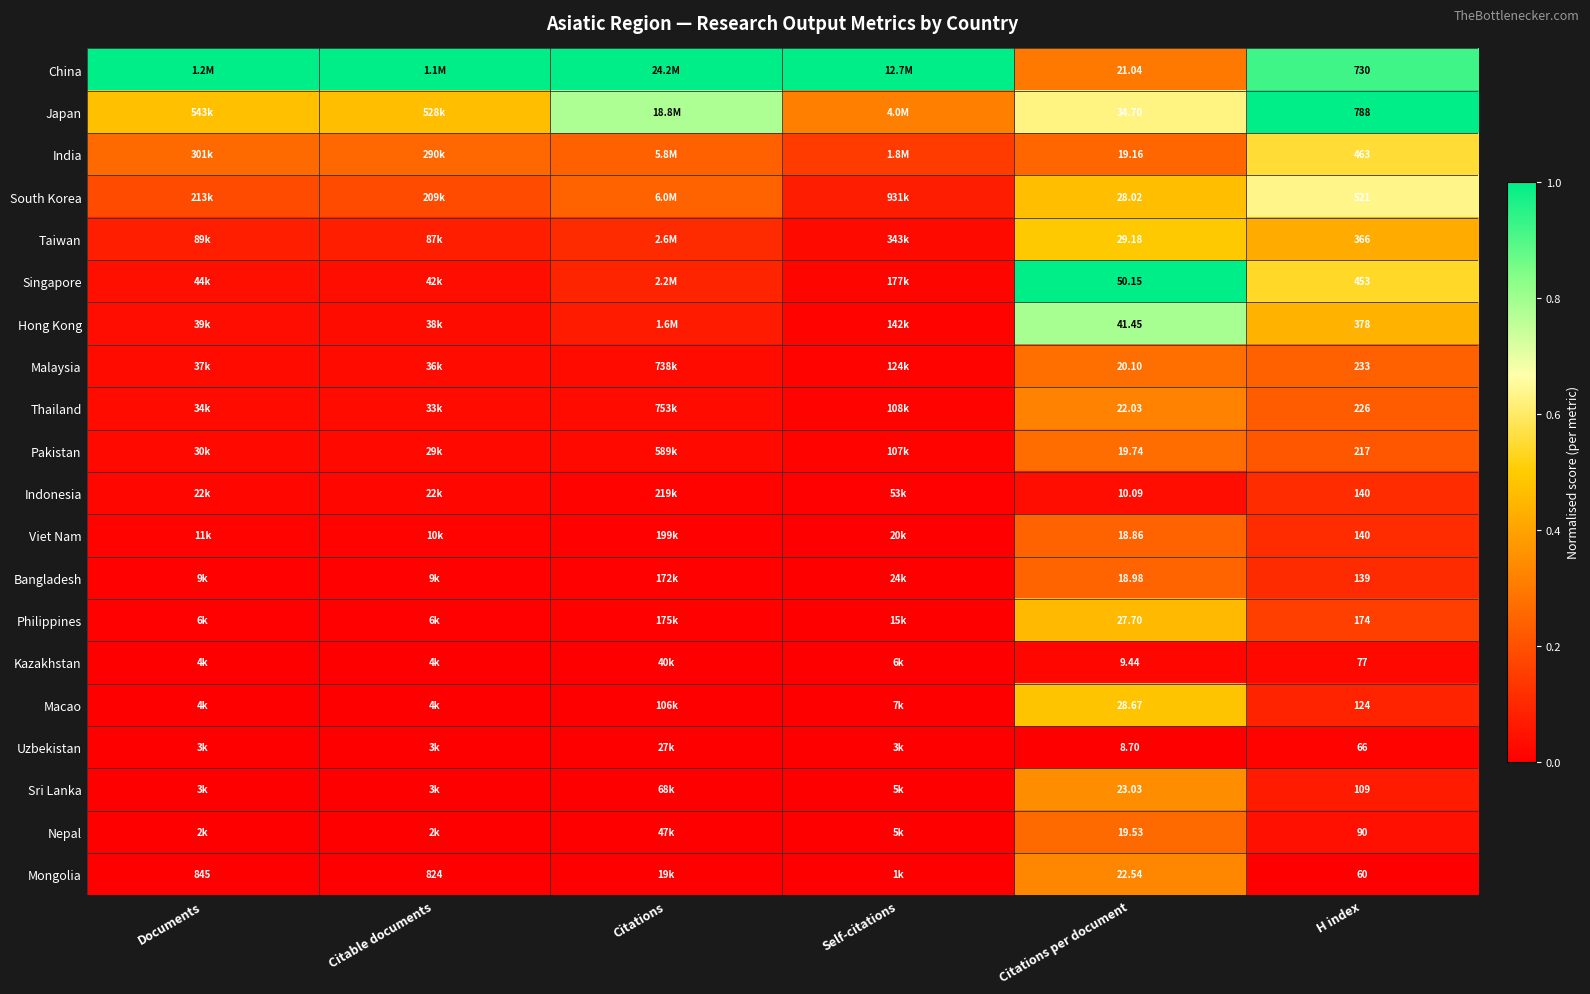

Between Citations per document and H index, which series saw the biggest shift?

Japan